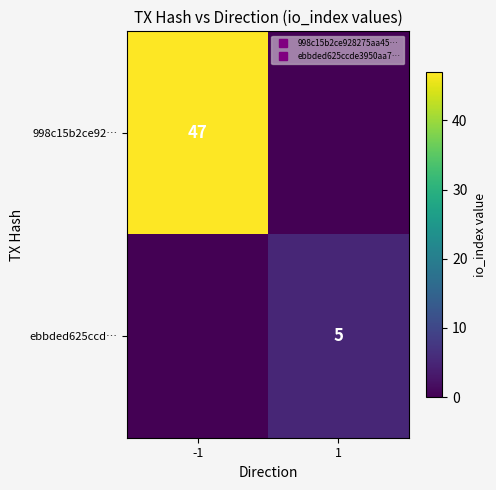

At how many categories does at least one series exceed 20?

1